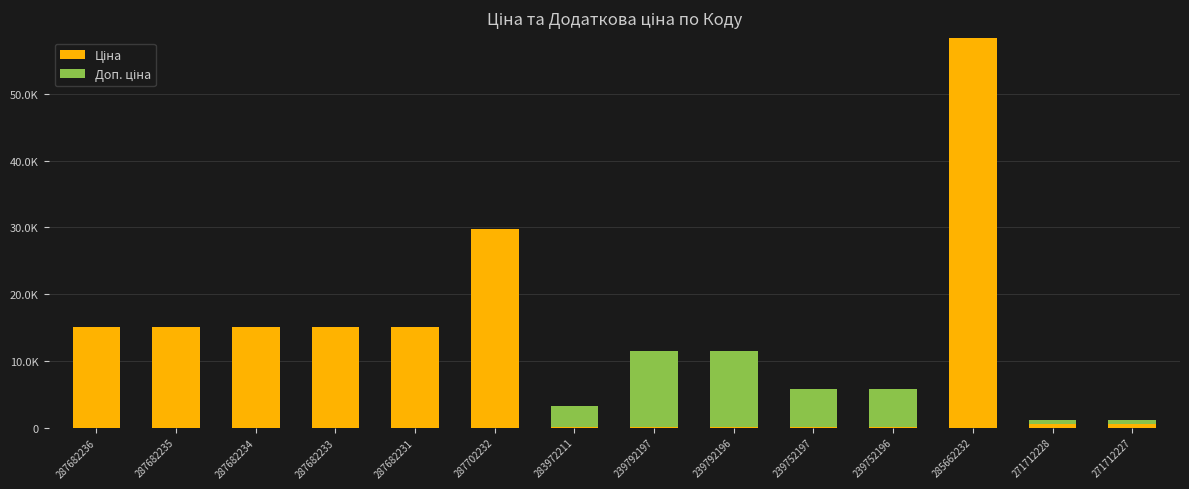

Does the chart contain stacked bars?

Yes